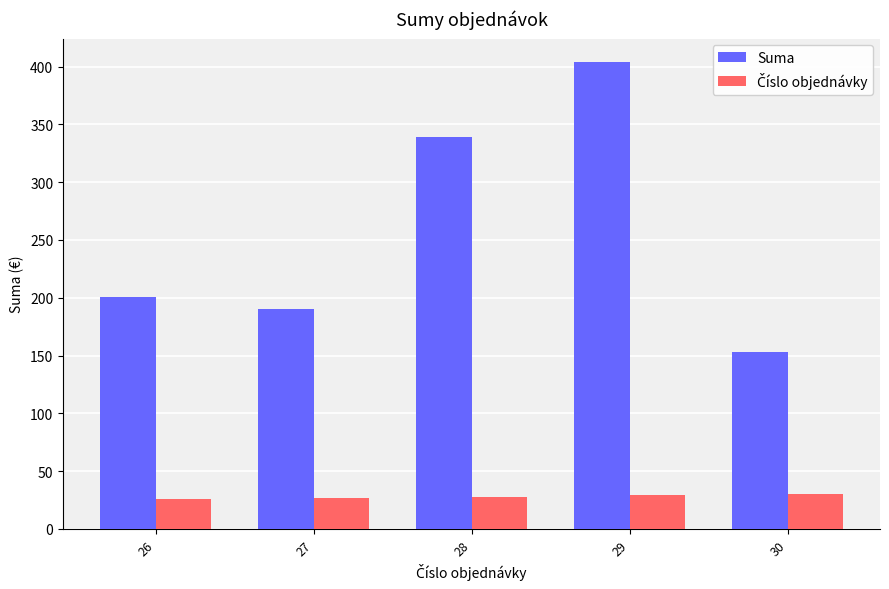

Which series has the largest range (max minus min)?

Suma